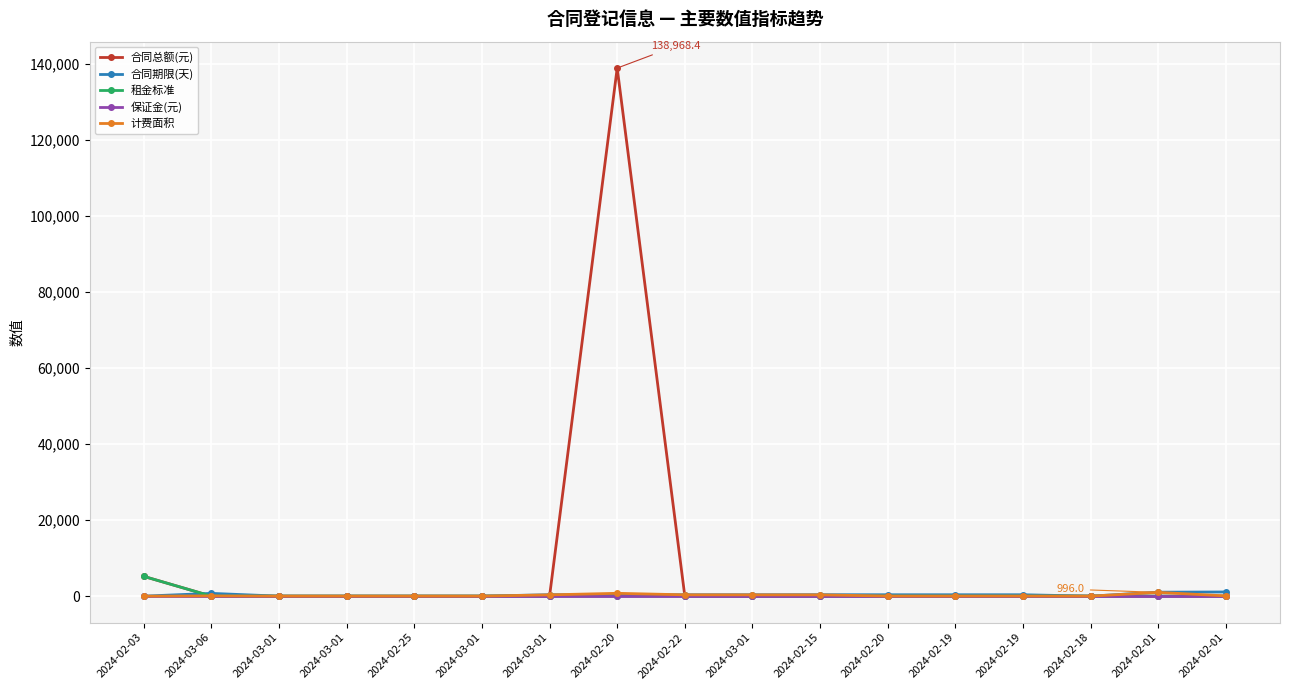

How many categories are shown in the chart?

17